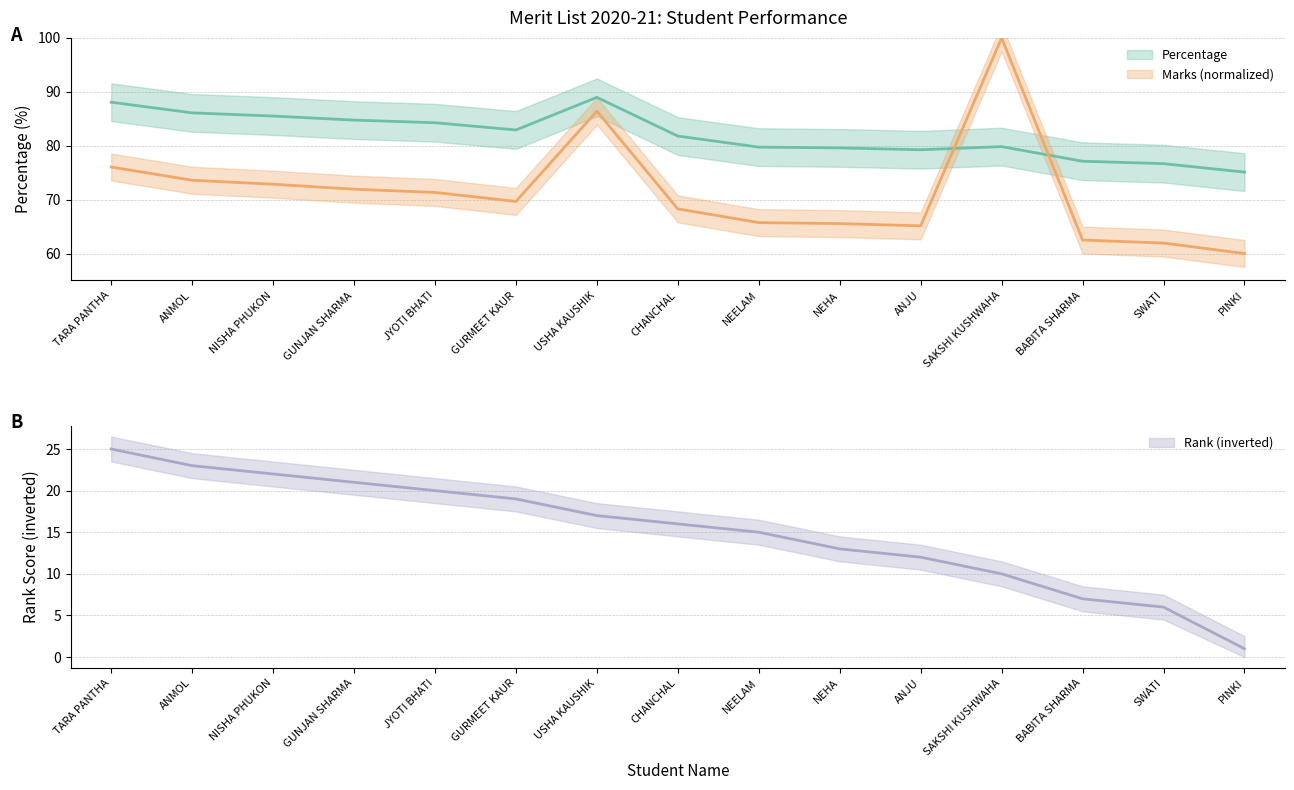

Which series has the largest total across all categories?

PERCENTAGE